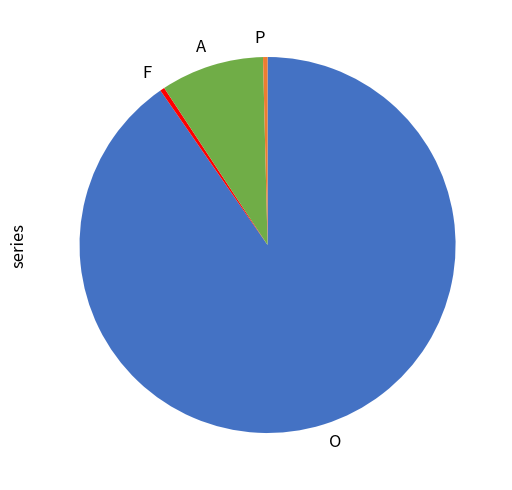

What is the largest slice in the pie chart?

O